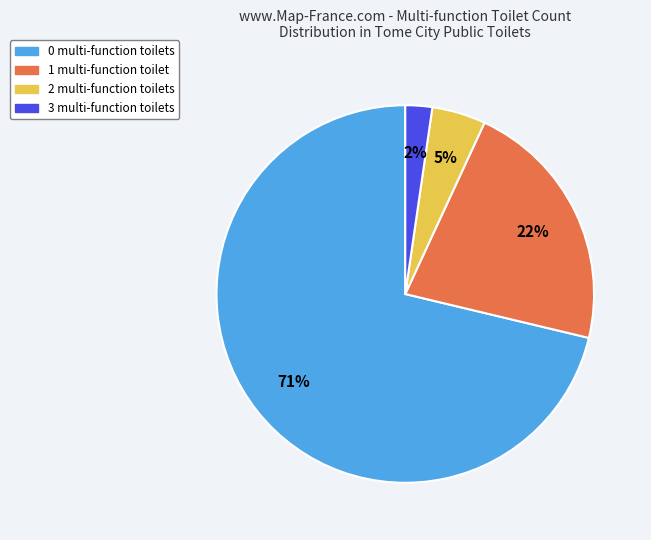

To the nearest percent, what is the average slice percentage?

25%